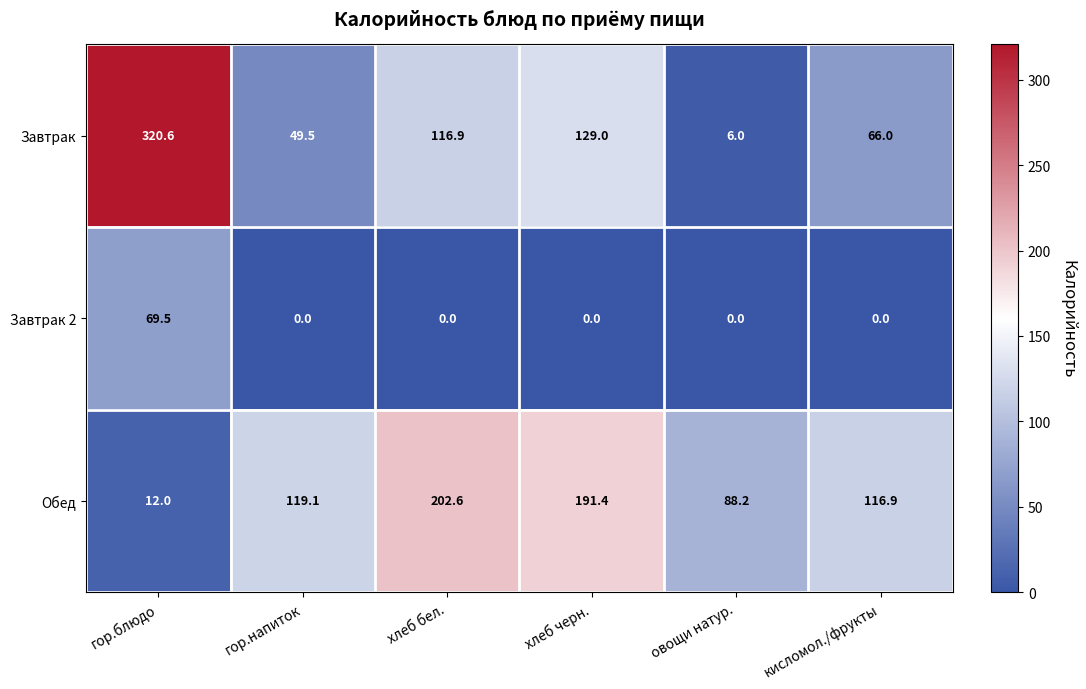

Reading right to left, list all the values displayed in this chart.

Завтрак: кисломол./фрукты=66.0	овощи натур.=6.0	хлеб черн.=129.0	хлеб бел.=116.9	гор.напиток=49.5	гор.блюдо=320.6
Завтрак 2: кисломол./фрукты=0.0	овощи натур.=0.0	хлеб черн.=0.0	хлеб бел.=0.0	гор.напиток=0.0	гор.блюдо=69.5
Обед: кисломол./фрукты=116.9	овощи натур.=88.2	хлеб черн.=191.4	хлеб бел.=202.6	гор.напиток=119.1	гор.блюдо=12.0